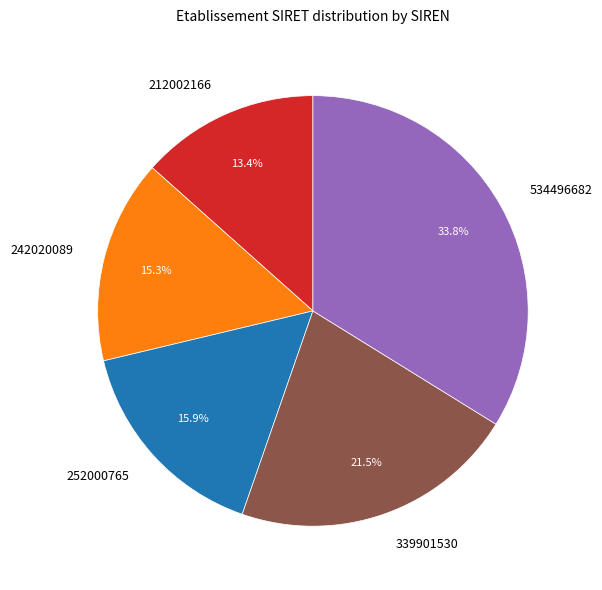

Which category has the smallest portion of the pie?

212002166